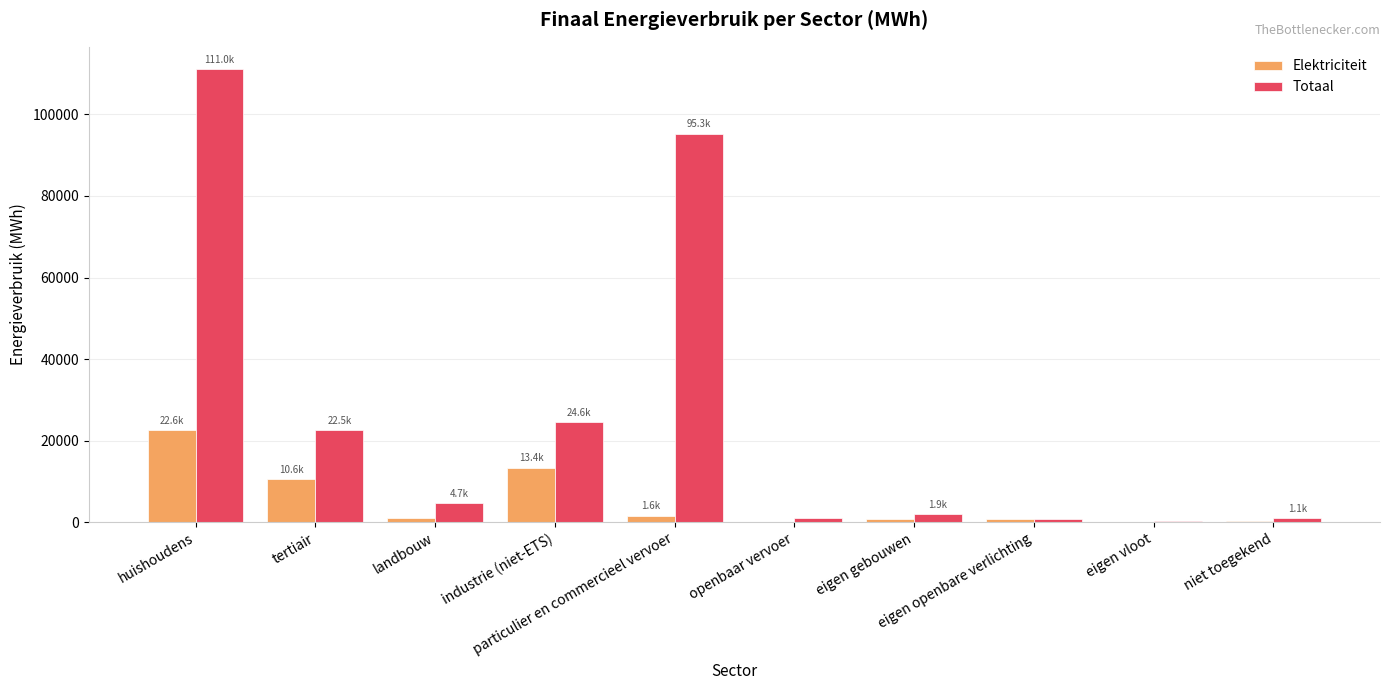

At which category is the sum across all series the highest?

huishoudens